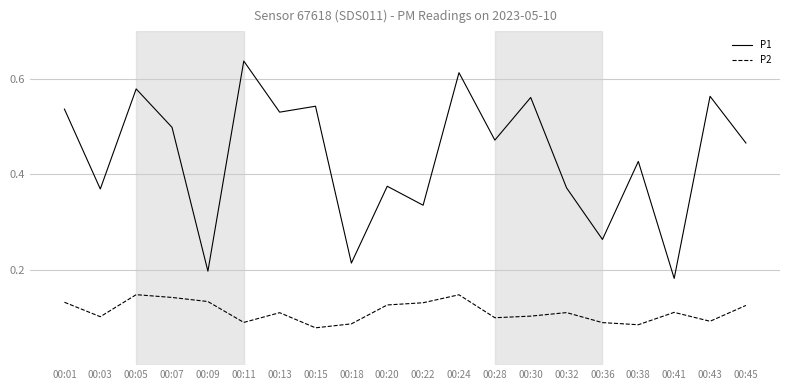

Which series has the widest spread of values?

P1